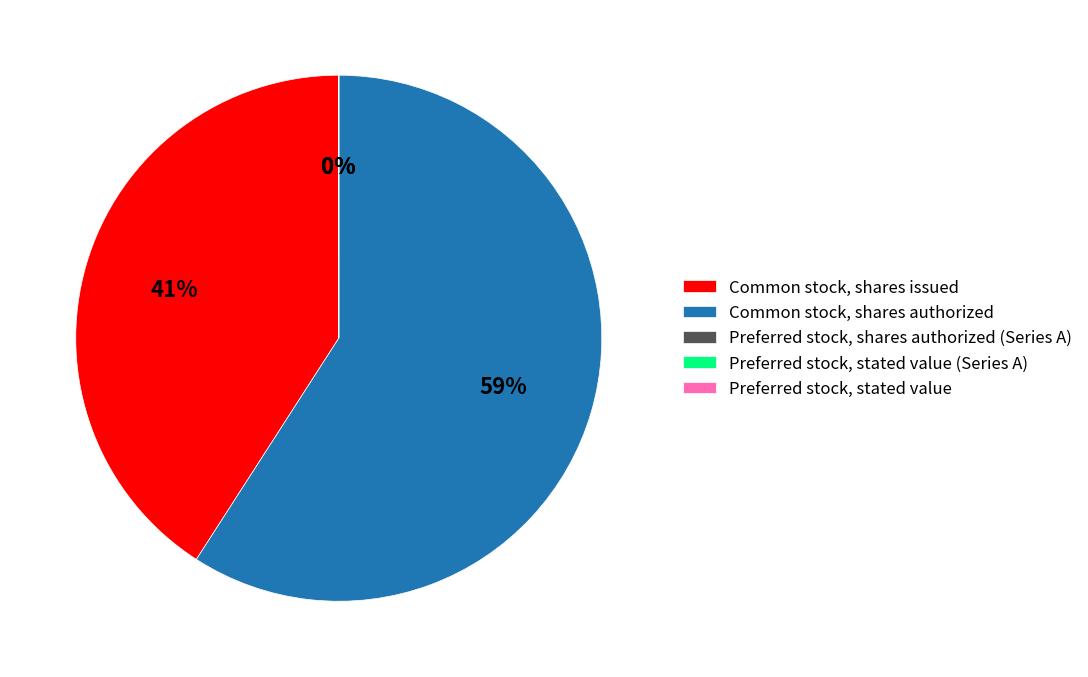

Count the number of slices in the pie.

5